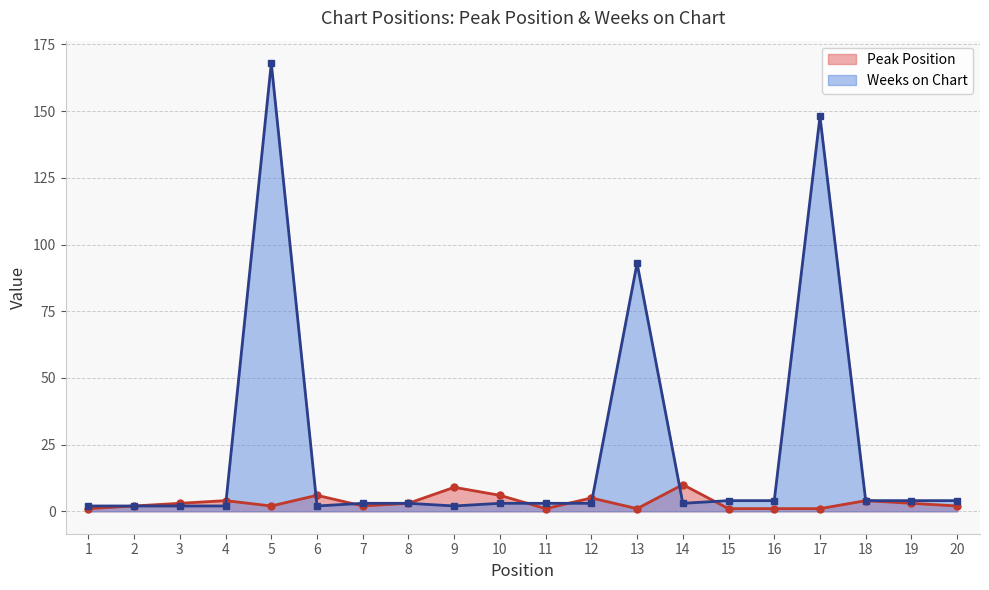

Is it true that Peak Position equals 3 at 19?

True